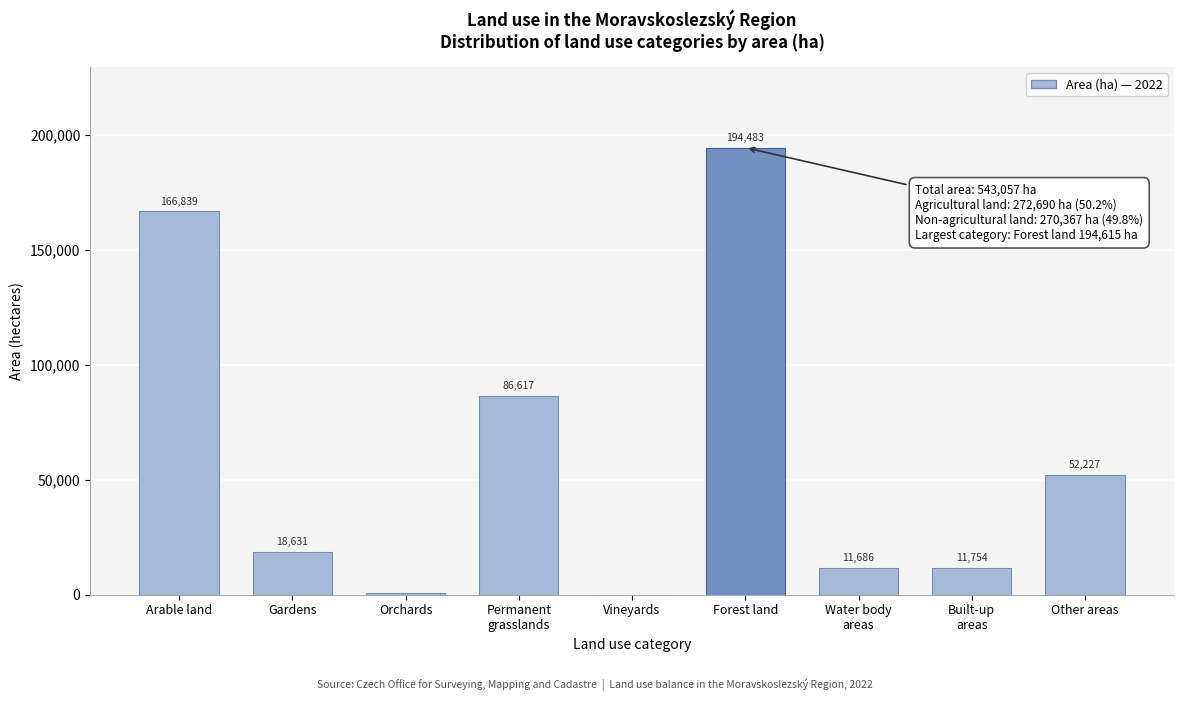

The value at Arable land is 222826.5. True or false?

False